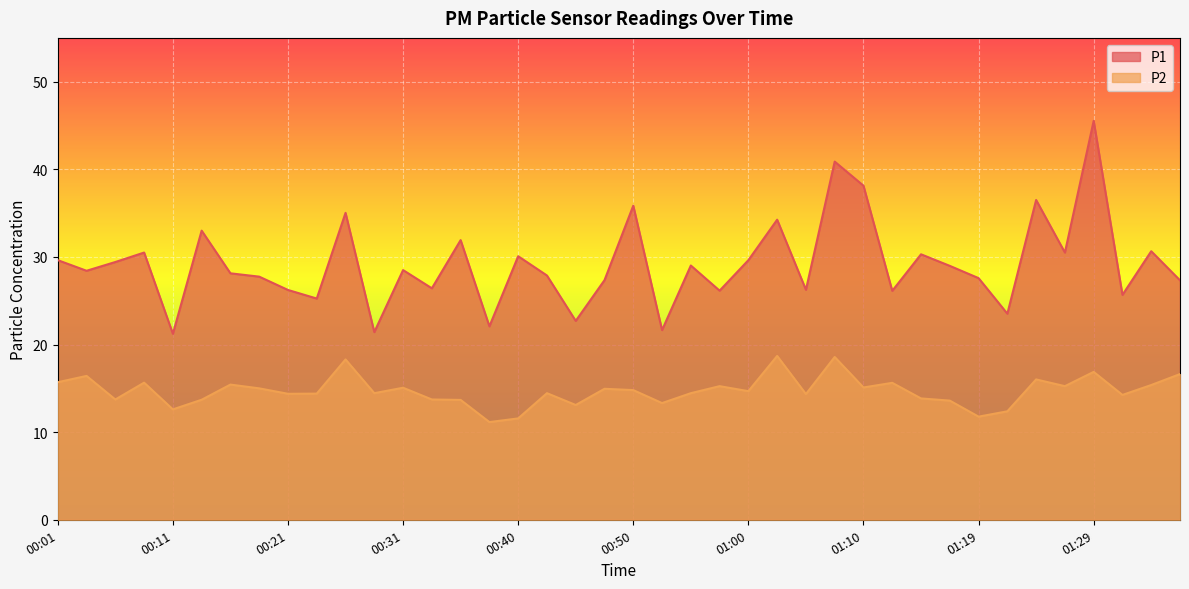

What is the smallest value displayed?

11.2